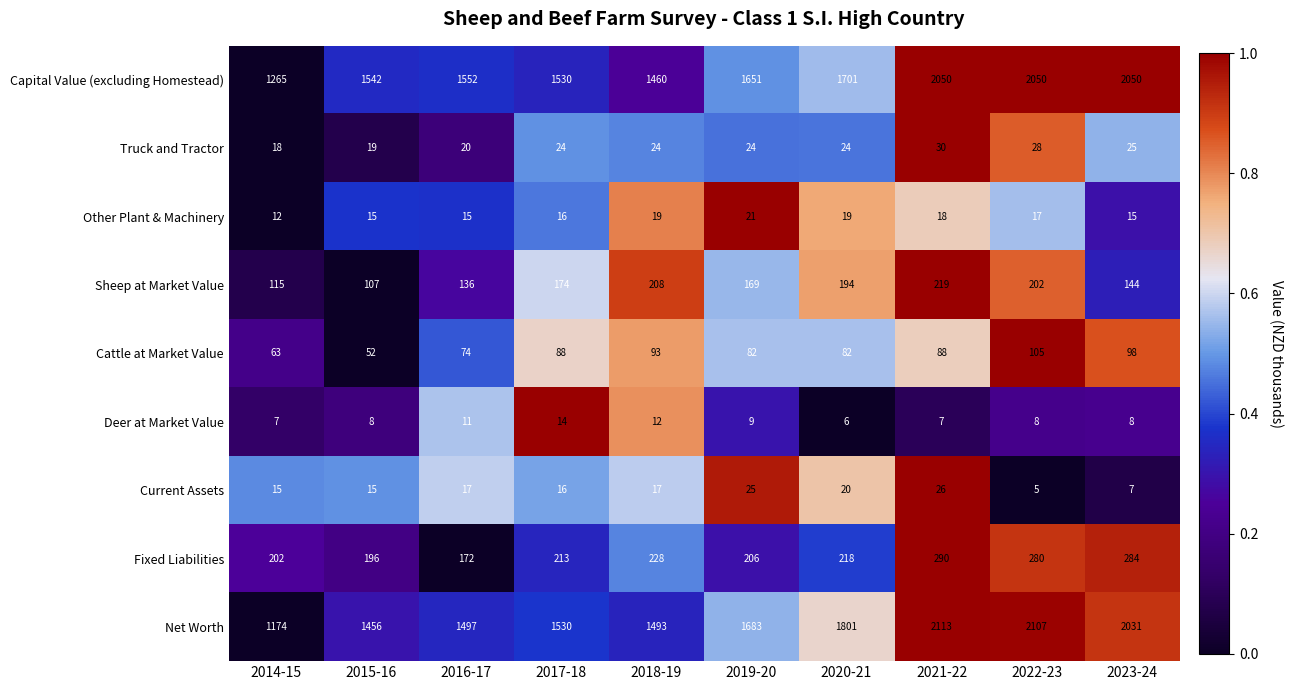

The Net Worth series shows 1456 at 2015-16. True or false?

True